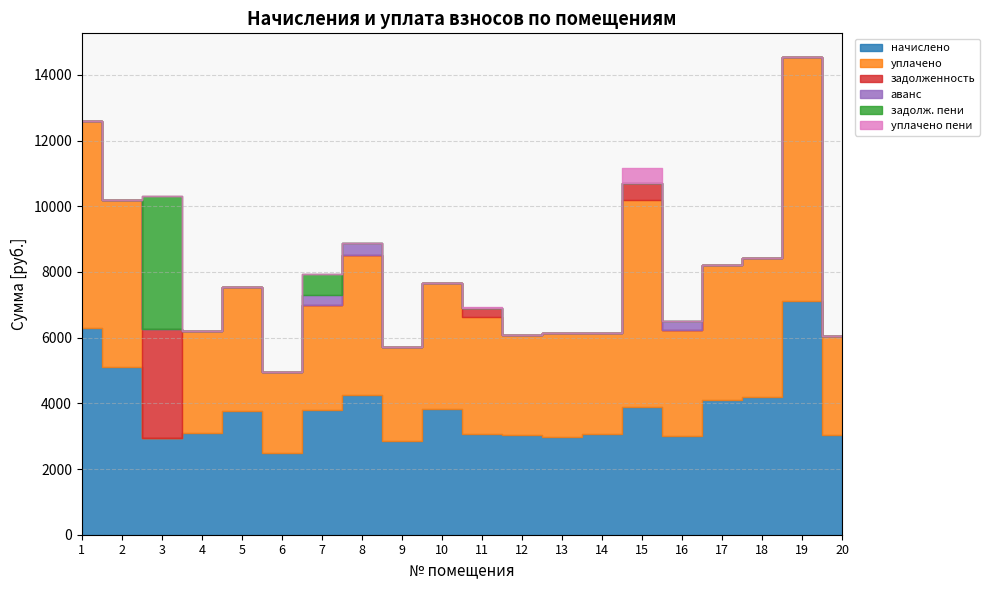

What is the maximum value shown in the chart?

7417.5